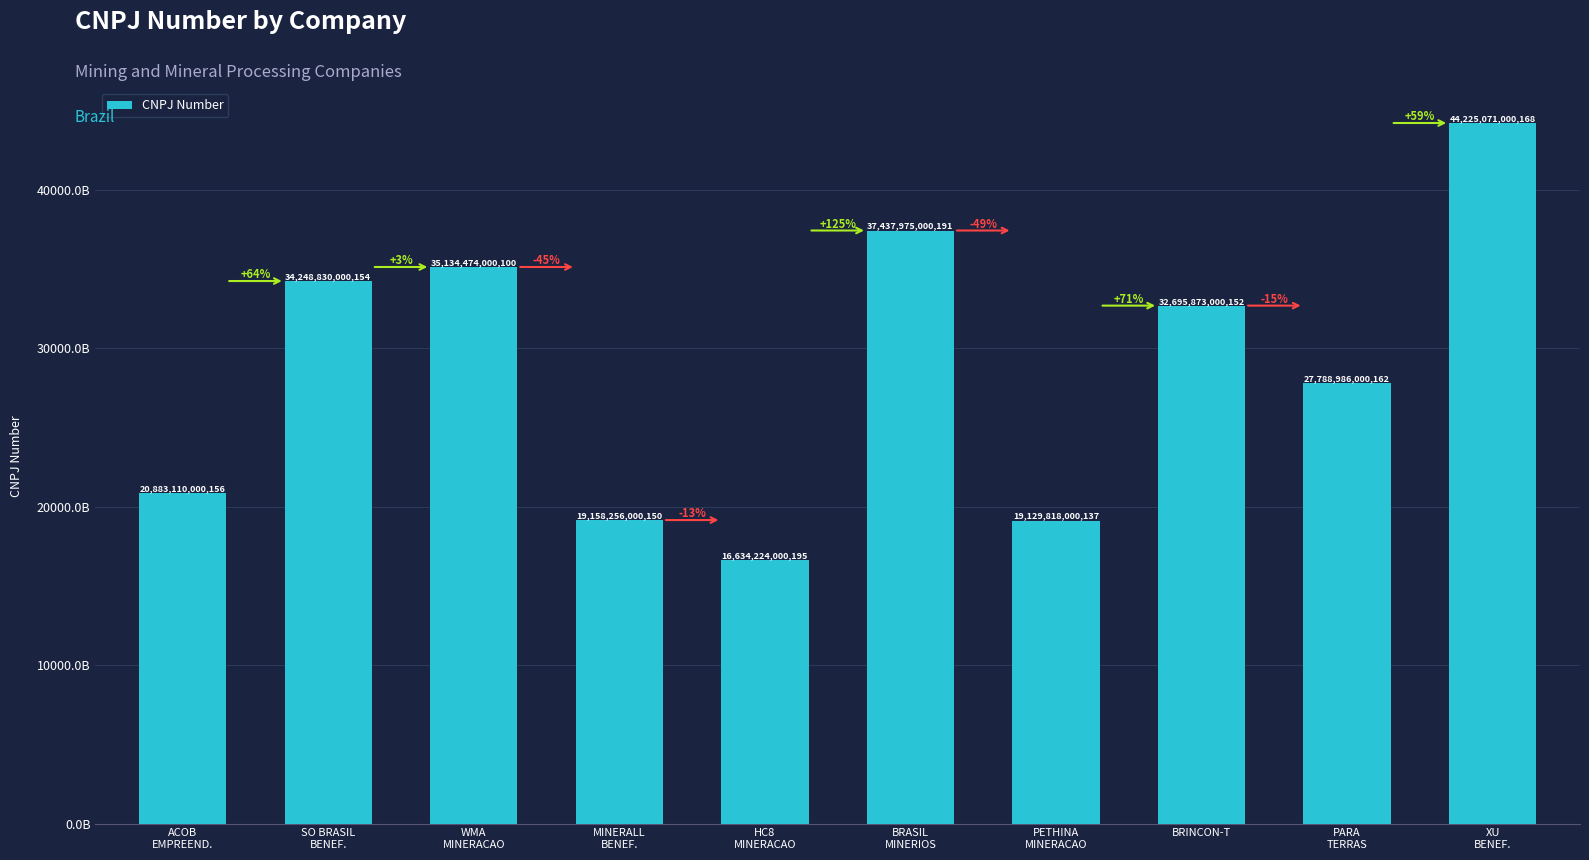

Approximately how many times larger is the value at PARA
TERRAS compared to XU
BENEF.?

0.6